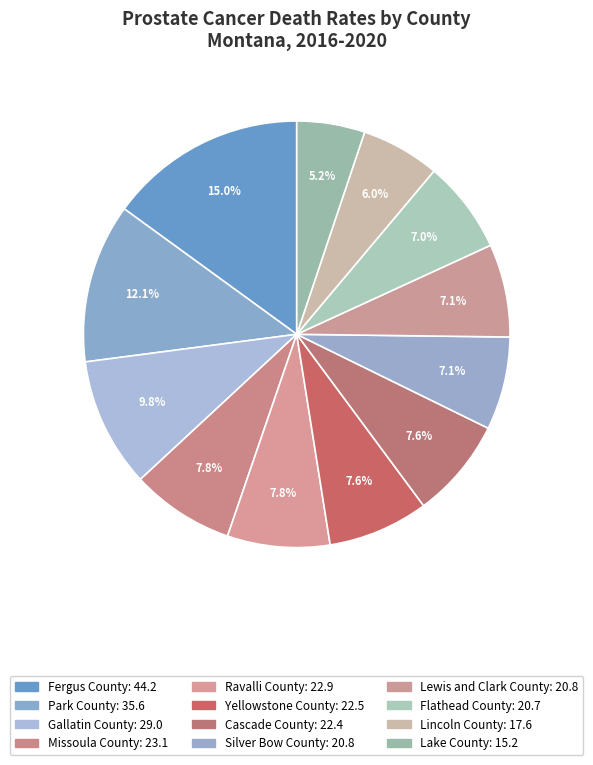

Between Flathead County and Silver Bow County, which is larger?

Silver Bow County